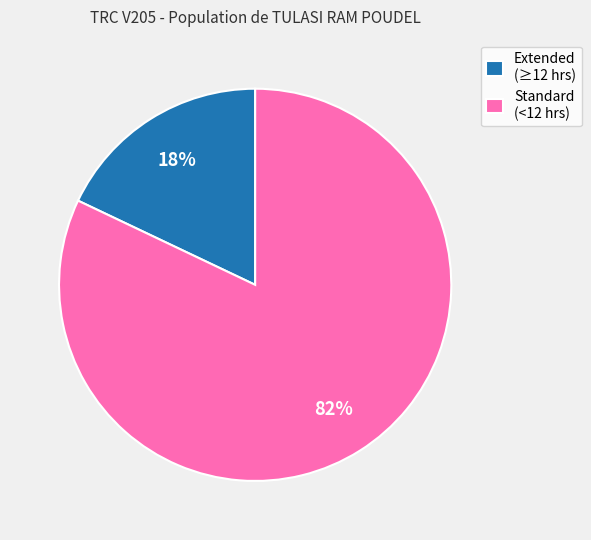

Which category has the smallest portion of the pie?

Extended (≥12 hrs)